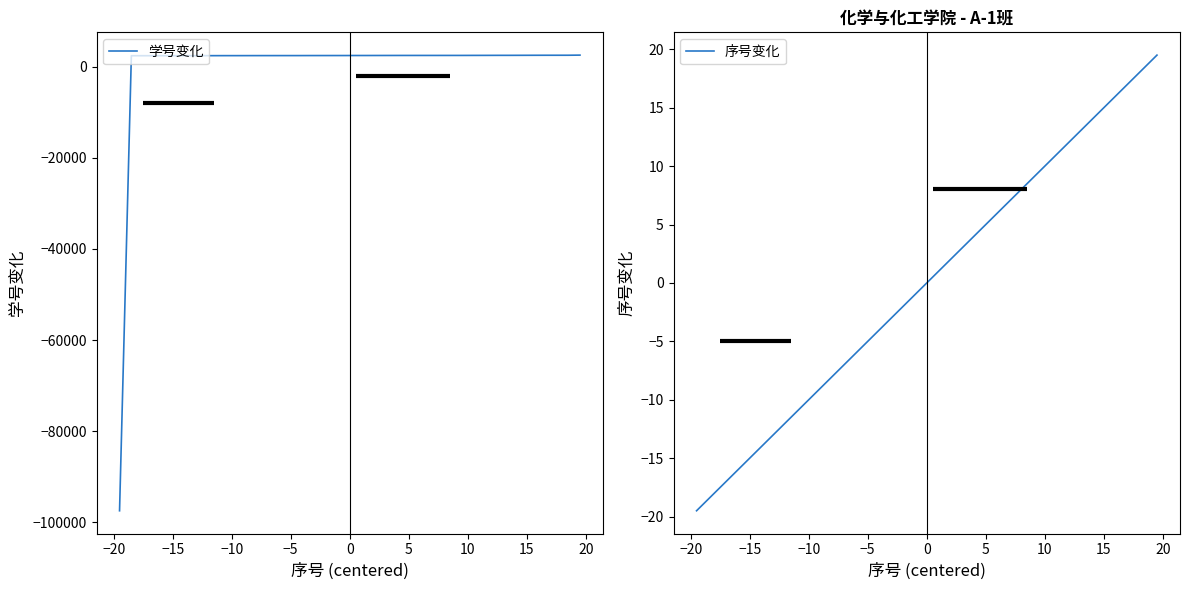

What is the value of the 学号变化 point at the 10th from the left?

2469.8